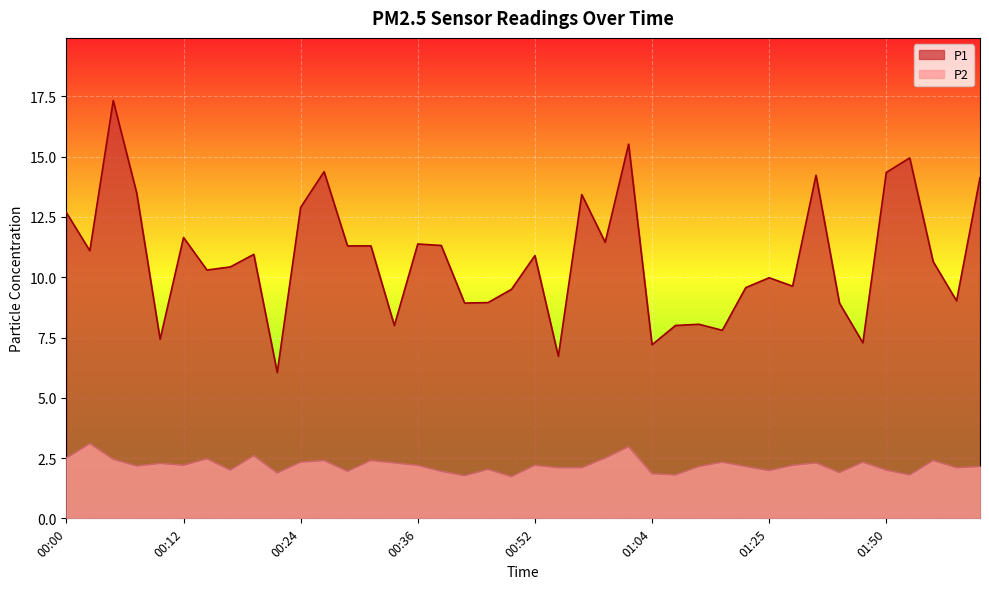

Between 01:58 and 01:39, which is larger?

01:58